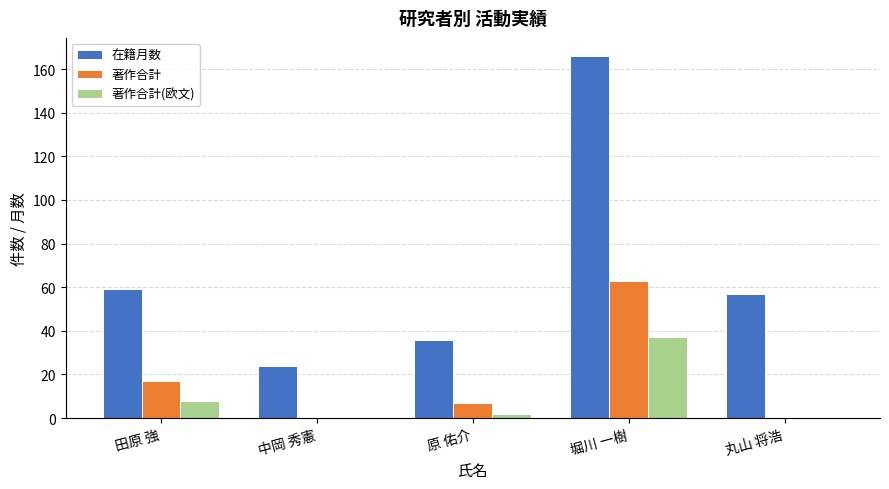

What is the sum of all 在籍月数 values?

342